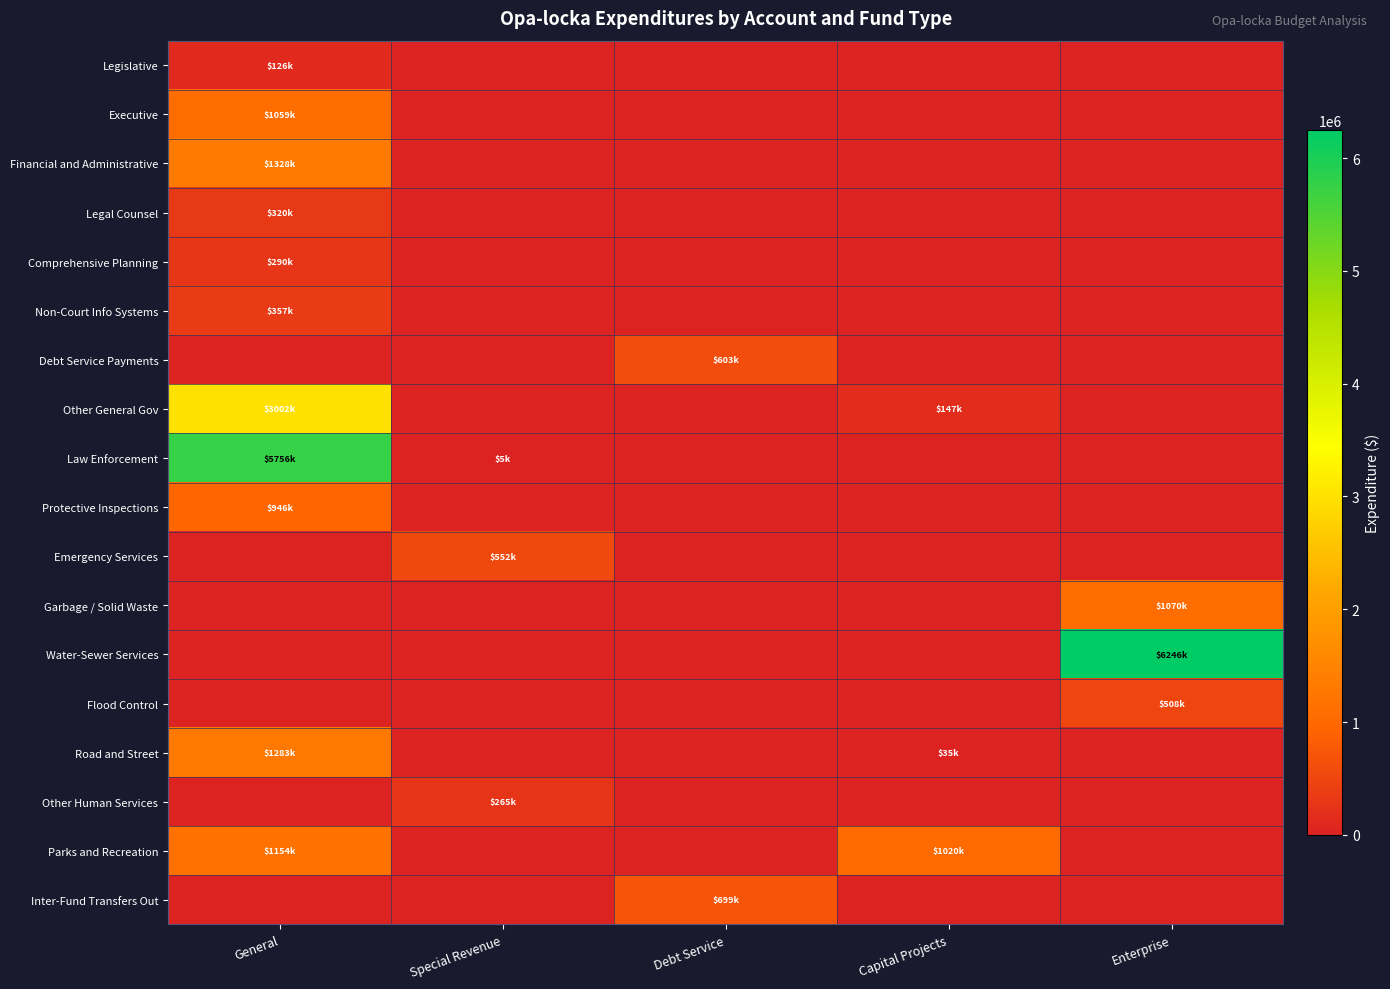

What is the total value across all series at Capital Projects?

1200928